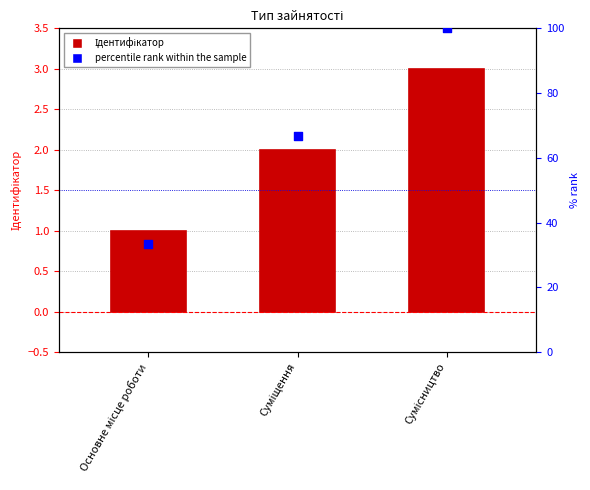

Which series contains the highest Y value?

percentile rank within the sample